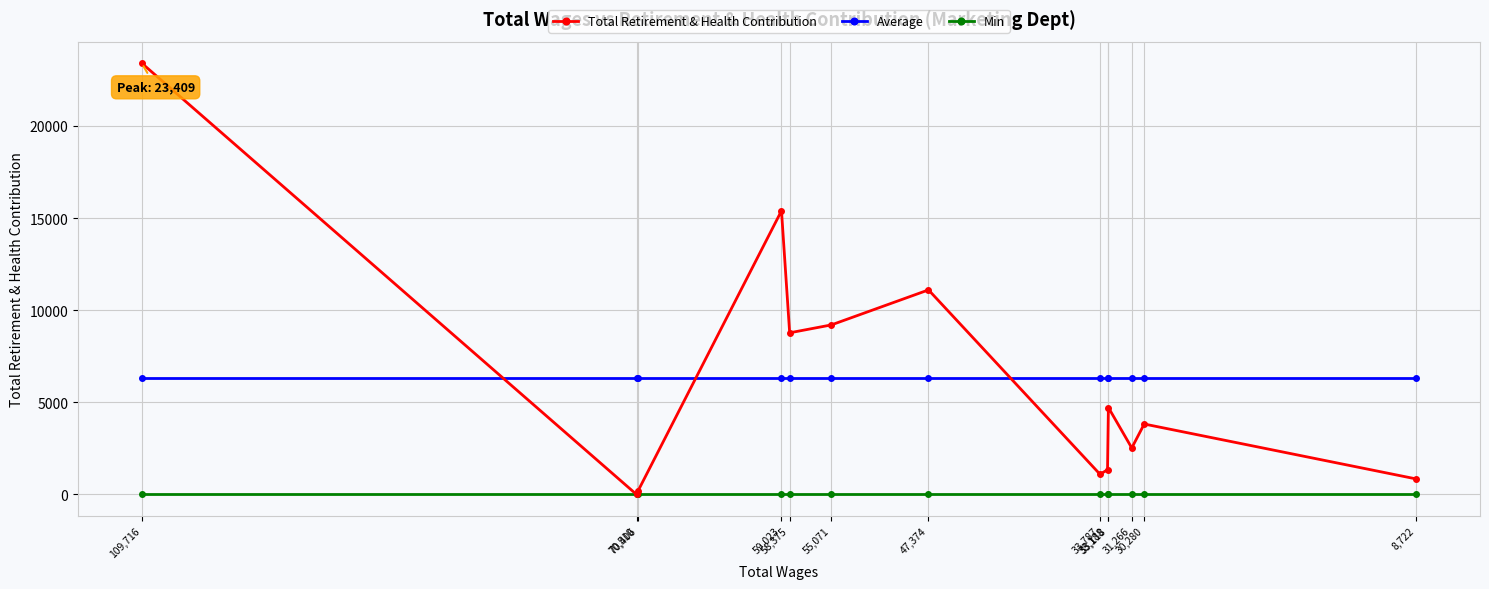

Which series has the largest range (max minus min)?

Total Retirement & Health Contribution